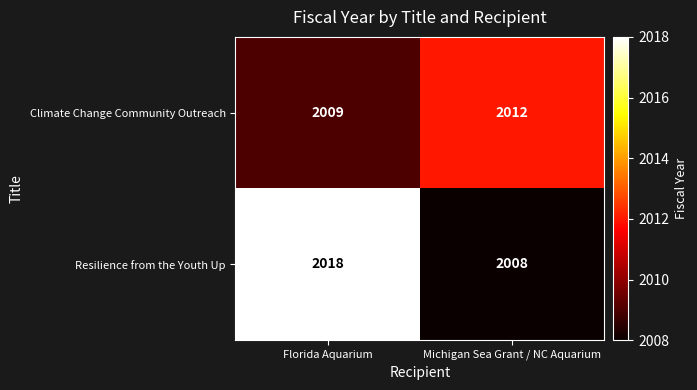

At which category does the chart reach its peak across all series?

Florida Aquarium